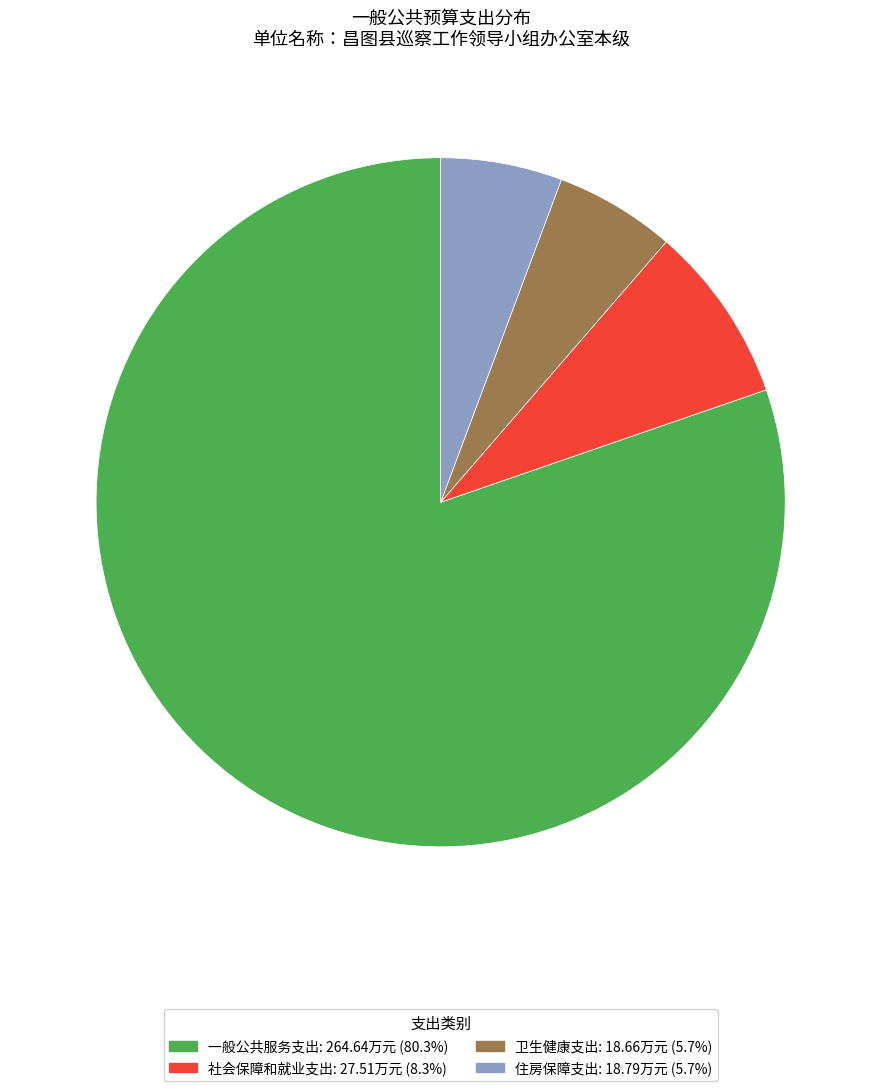

Which category has the biggest portion of the pie?

一般公共服务支出